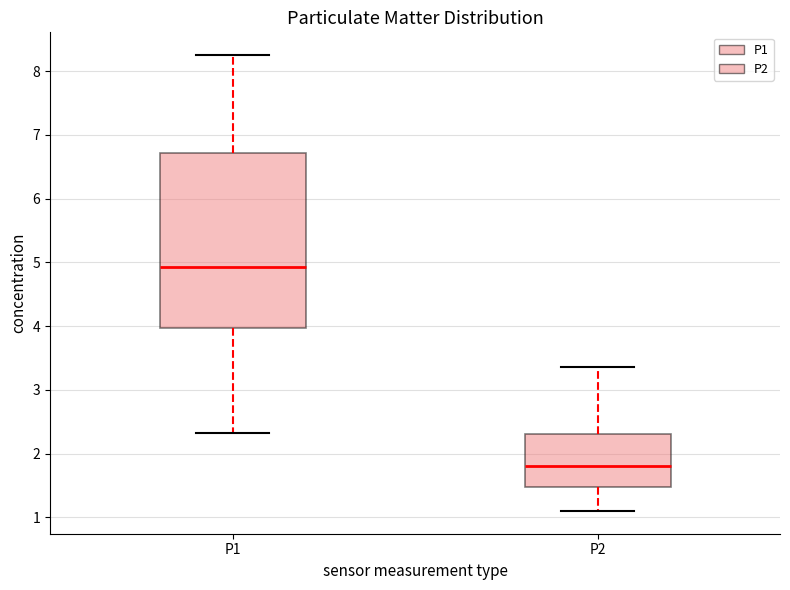

Reading left to right, read every box against the y-axis: the position of its median line, the range the box covers, and the ends of its whiskers. The values are not printed on the chart, so give them approximately, as read against the axis.

P1: median 4.9, box 4.0 to 6.7, whiskers 2.3 to 8.3
P2: median 1.8, box 1.5 to 2.3, whiskers 1.1 to 3.4